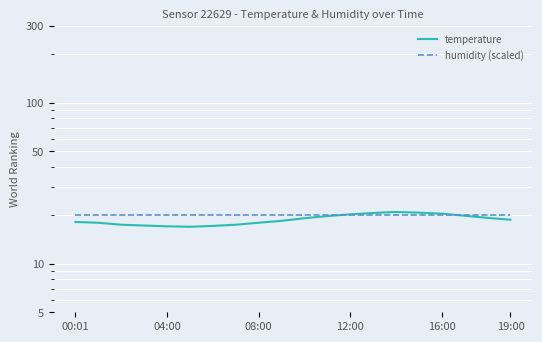

True or false: humidity (scaled) has a value of 20.0 at 04:00.

True